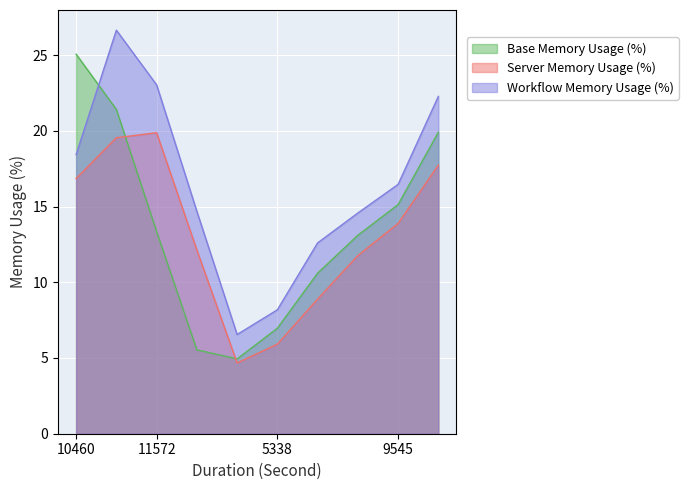

The Server Memory Usage (%) series shows 7.6 at 10413. True or false?

False